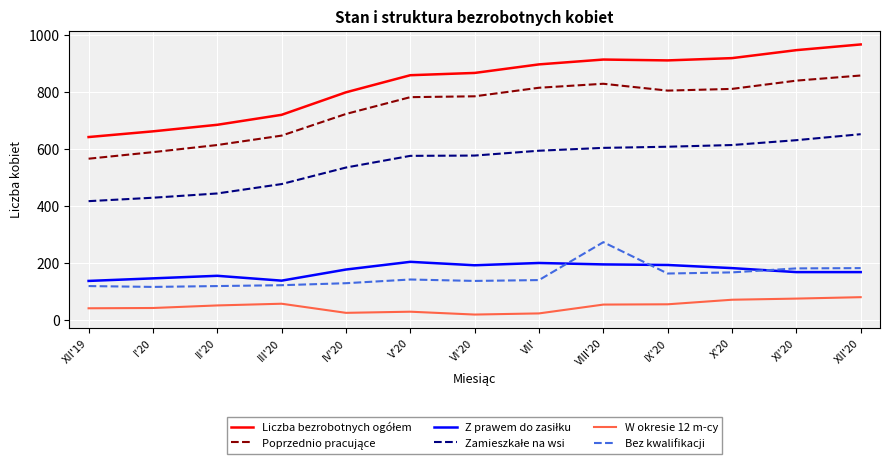

Is this an area chart (filled region under the line)?

No